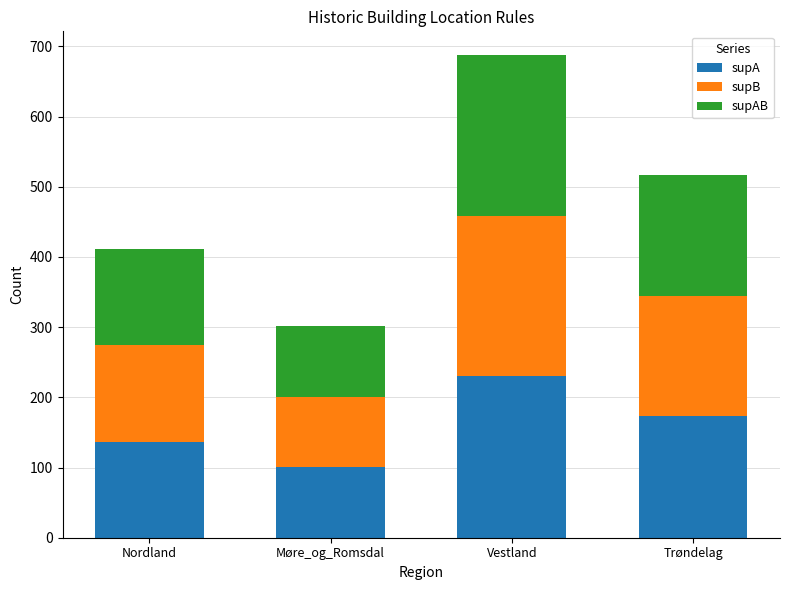

What is the total value across all series at Nordland?

411